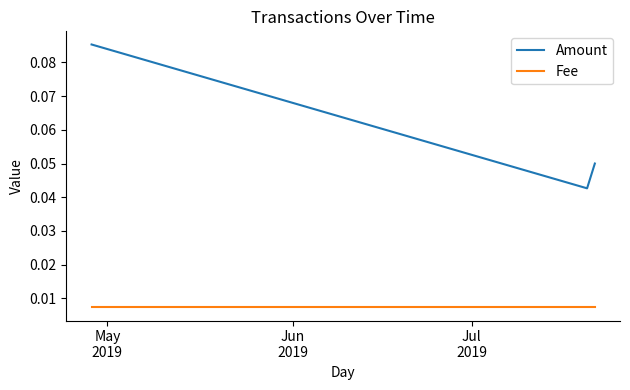

How many Amount values are between 0 and 1?

3